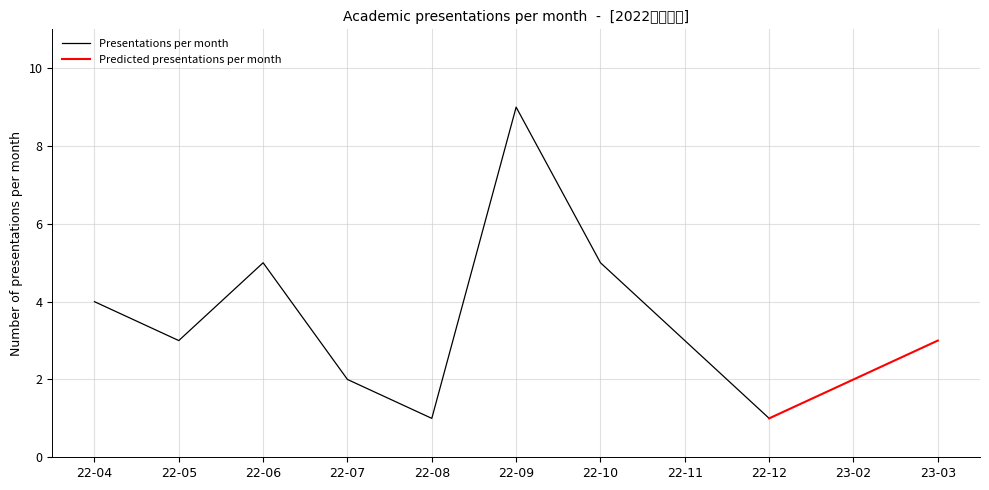

At which label does Presentations per month reach its peak?

22-09